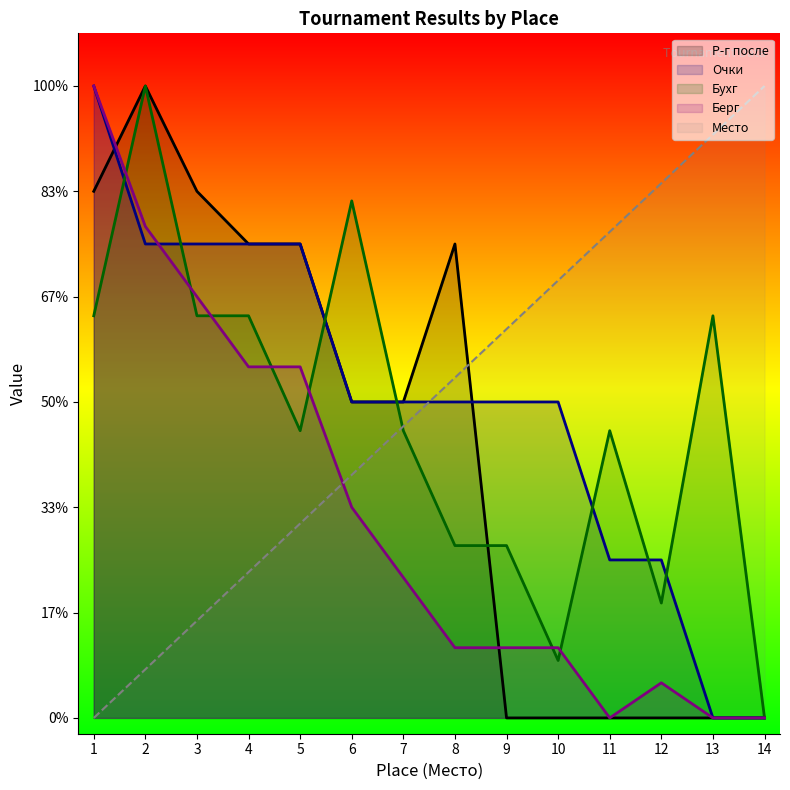

Which series has the largest range (max minus min)?

Место